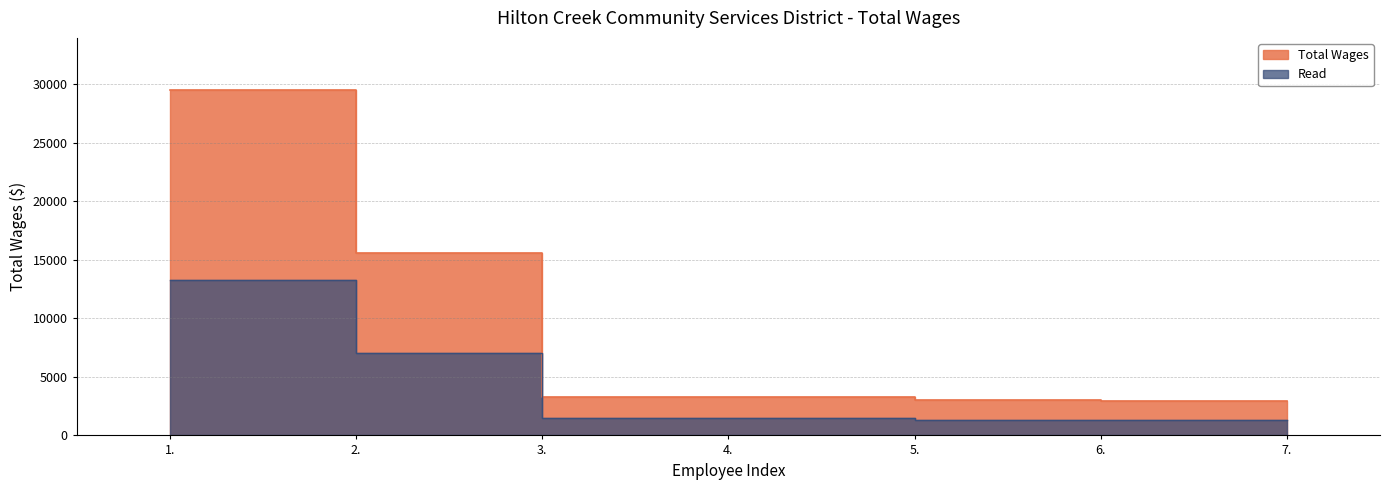

The chart shows a value of 4139 at 5.. True or false?

False